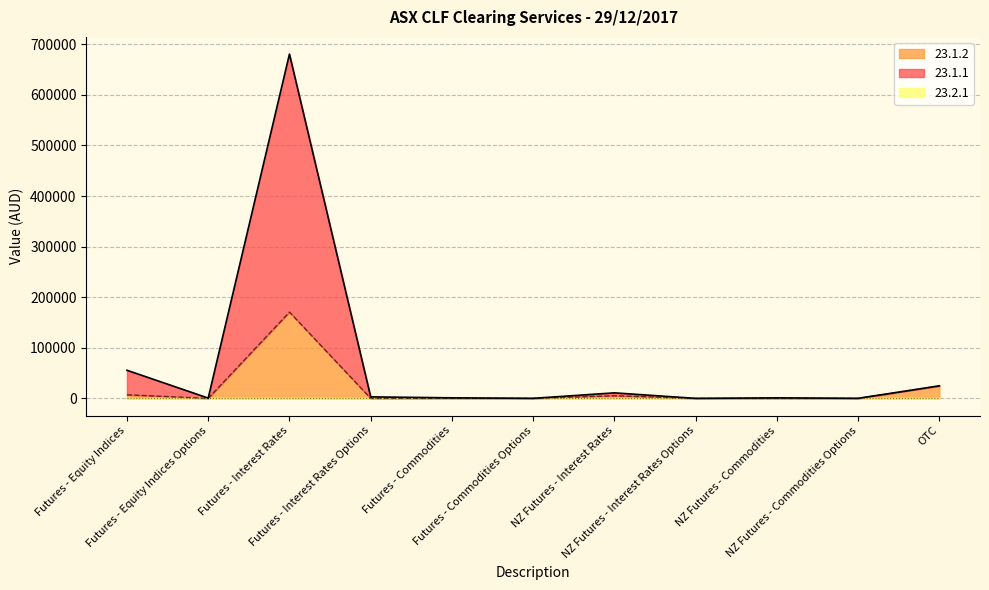

Read the 23.1.1 value at NZ Futures - Commodities.

974.0